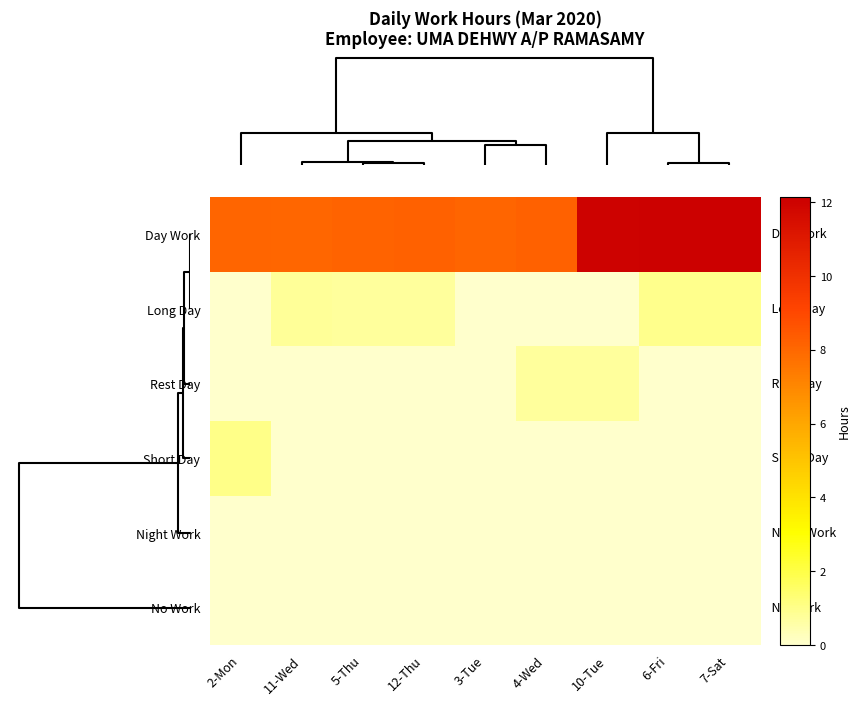

Reading left to right, list all the values displayed in this chart.

Day Work: 2-Mon=8.1	11-Wed=8.1	5-Thu=8.1	12-Thu=8.2	3-Tue=8.1	4-Wed=8.2	10-Tue=12.0	6-Fri=12.1	7-Sat=12.1
Long Day: 2-Mon=0.0	11-Wed=0.8	5-Thu=0.7	12-Thu=0.8	3-Tue=0.0	4-Wed=0.0	10-Tue=0.0	6-Fri=1.0	7-Sat=0.9
Rest Day: 2-Mon=0.0	11-Wed=0.0	5-Thu=0.0	12-Thu=0.0	3-Tue=0.0	4-Wed=0.7	10-Tue=0.8	6-Fri=0.0	7-Sat=0.0
Short Day: 2-Mon=1.0	11-Wed=0.0	5-Thu=0.0	12-Thu=0.0	3-Tue=0.0	4-Wed=0.0	10-Tue=0.0	6-Fri=0.0	7-Sat=0.0
Night Work: 2-Mon=0.0	11-Wed=0.0	5-Thu=0.0	12-Thu=0.0	3-Tue=0.0	4-Wed=0.0	10-Tue=0.0	6-Fri=0.0	7-Sat=0.0
No Work: 2-Mon=0.0	11-Wed=0.0	5-Thu=0.0	12-Thu=0.0	3-Tue=0.0	4-Wed=0.0	10-Tue=0.0	6-Fri=0.0	7-Sat=0.0